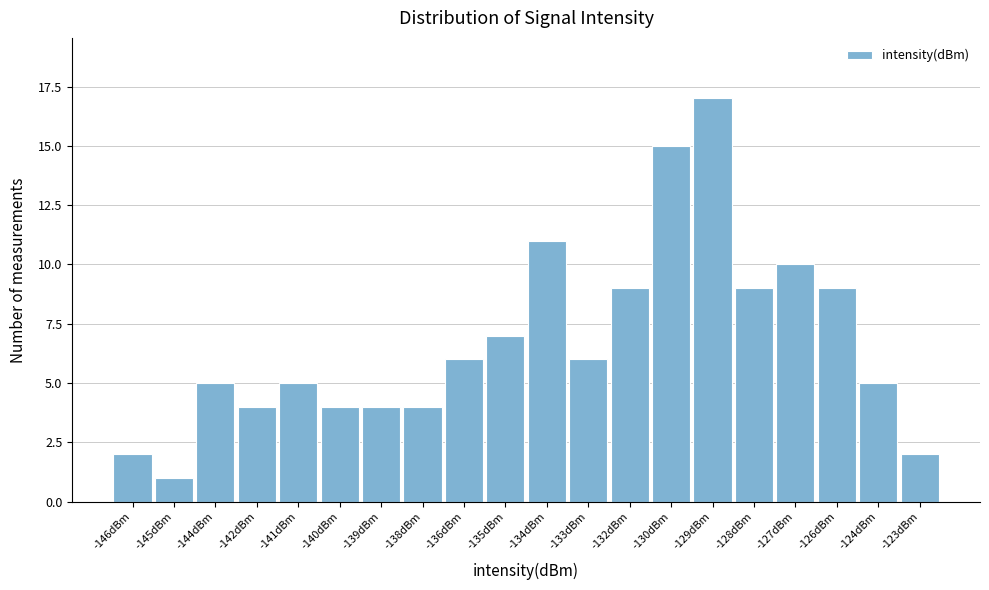

Reading right to left, list all the values displayed in this chart.

2	5	9	10	9	17	15	9	6	11	7	6	4	4	4	5	4	5	1	2